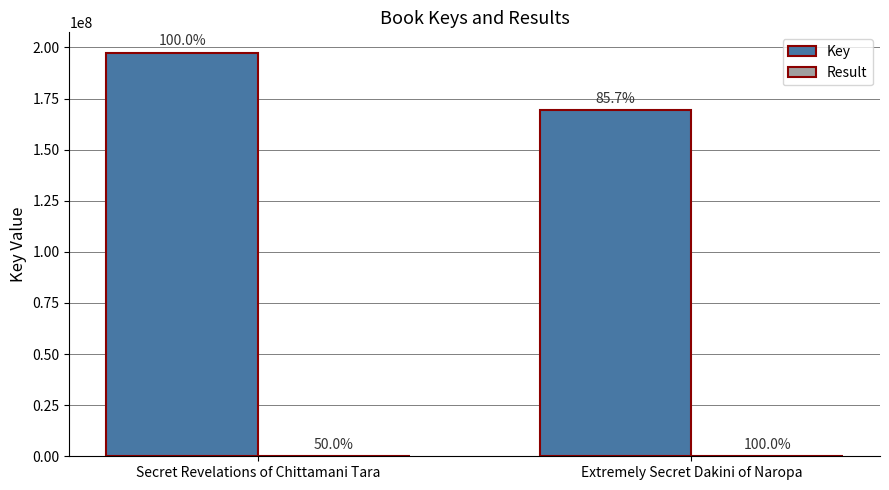

Which label corresponds to the largest value in the chart?

Secret Revelations of Chittamani Tara